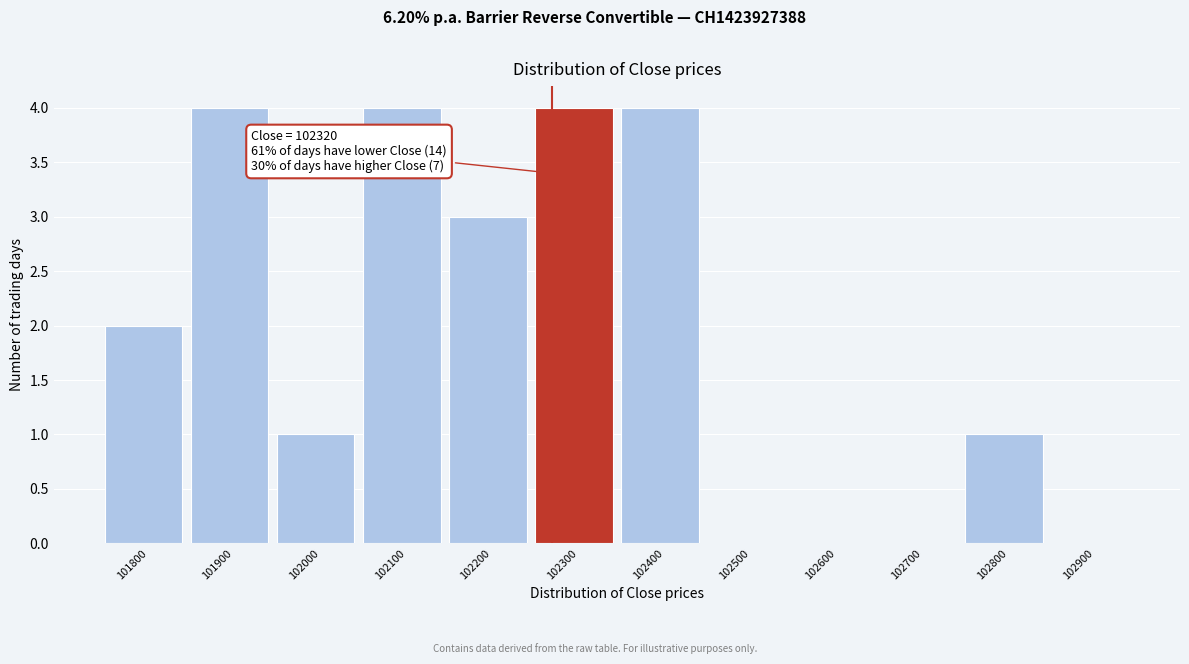

Reading right to left, what are all the values shown in this chart?

102900=0	102800=1	102700=0	102600=0	102500=0	102400=4	102300=4	102200=3	102100=4	102000=1	101900=4	101800=2